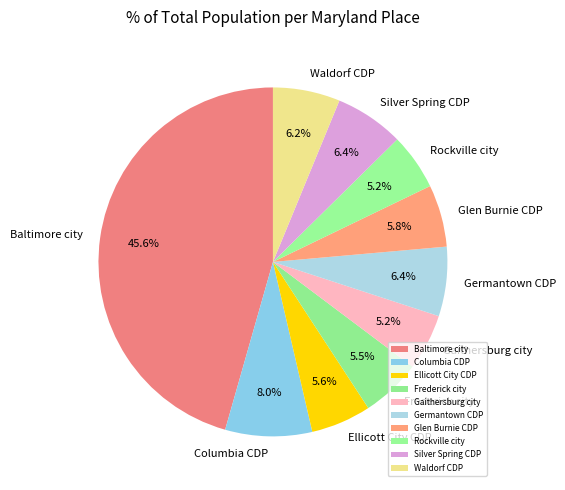

What percentage is the Gaithersburg city slice, to the nearest percent?

5%